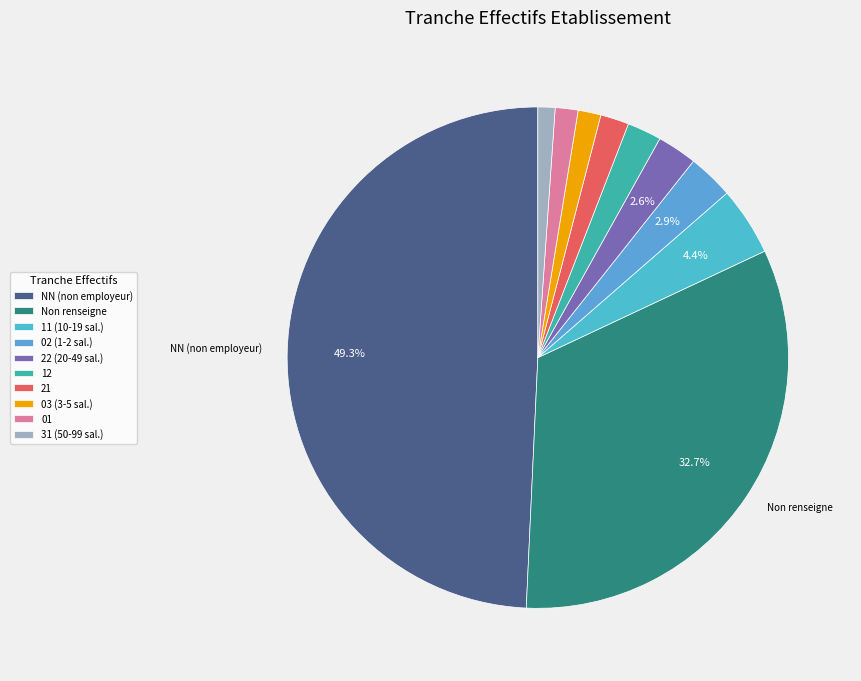

How many slices are in this pie chart?

10